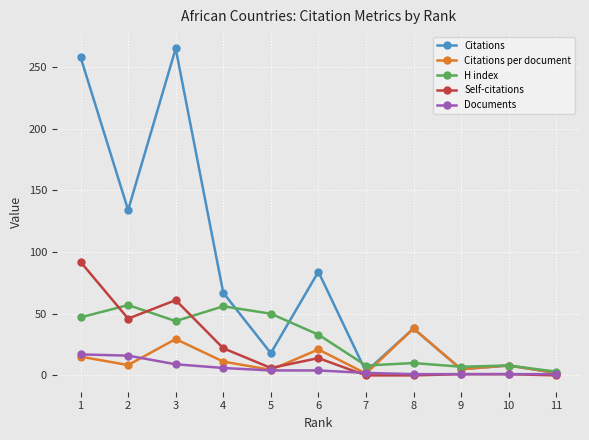

What is the difference between the highest and lowest values at 7?

8.0